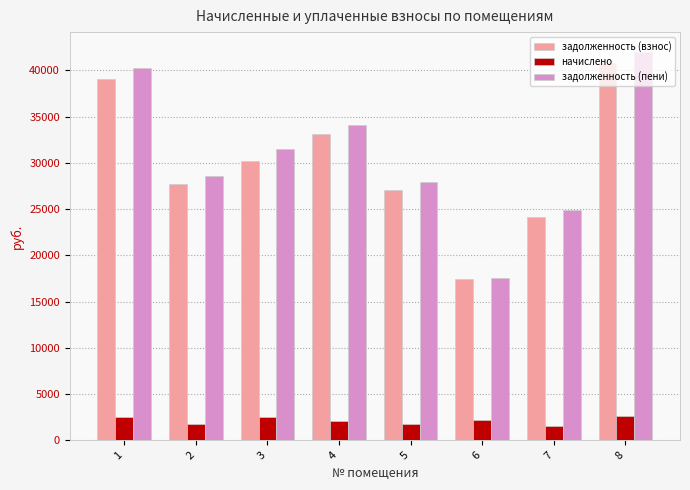

What is the sum of all задолженность (взнос) values?

239448.9